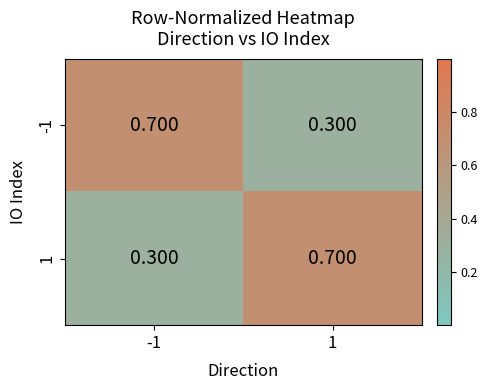

At how many categories does at least one series exceed 0?

2